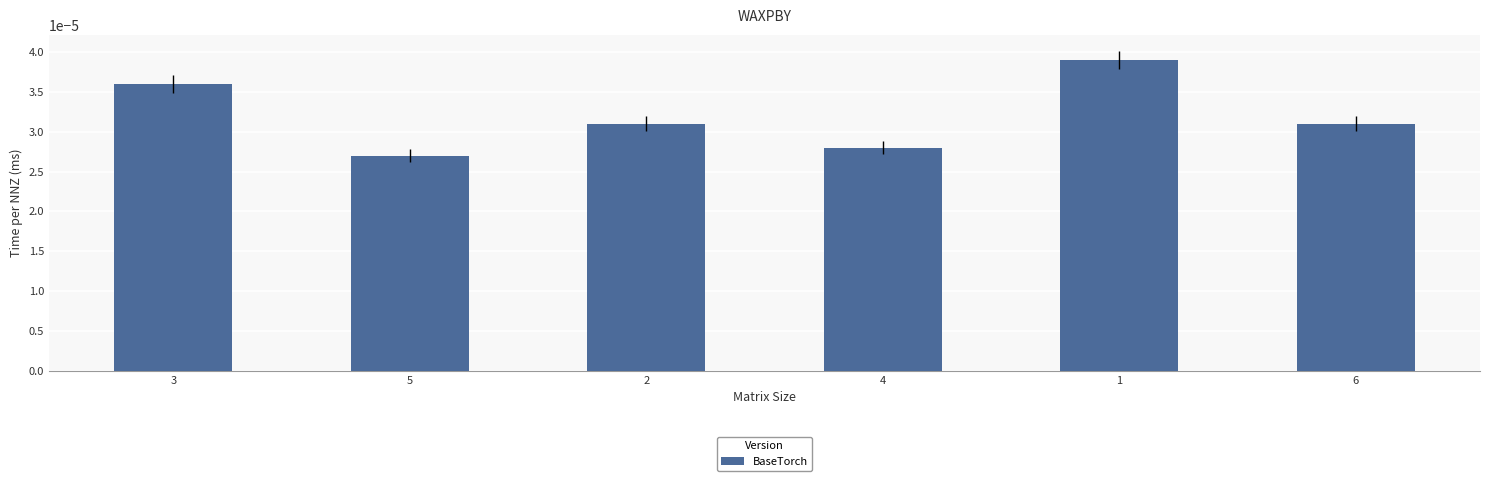

Between 6 and 5, which is larger?

6